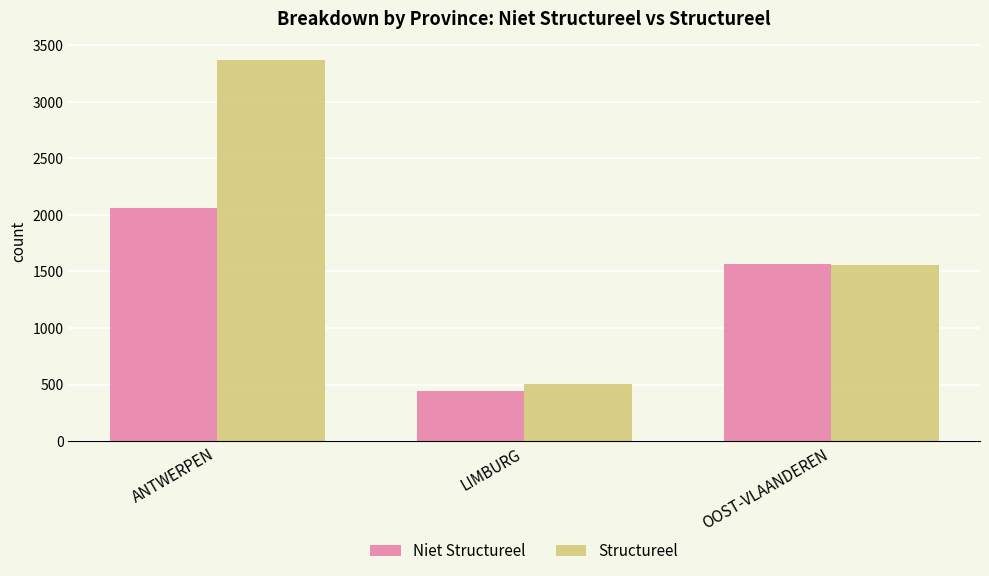

Where is Niet Structureel nearest to the value 1252?

OOST-VLAANDEREN